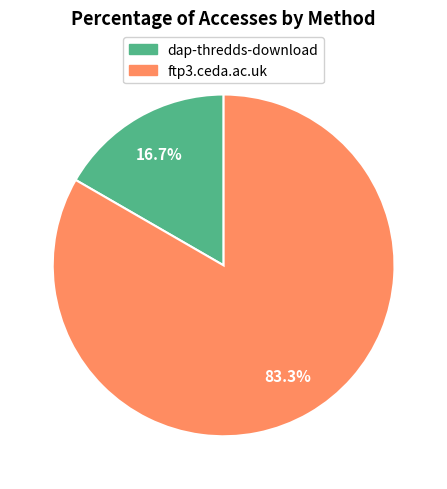

How many slices are in this pie chart?

2